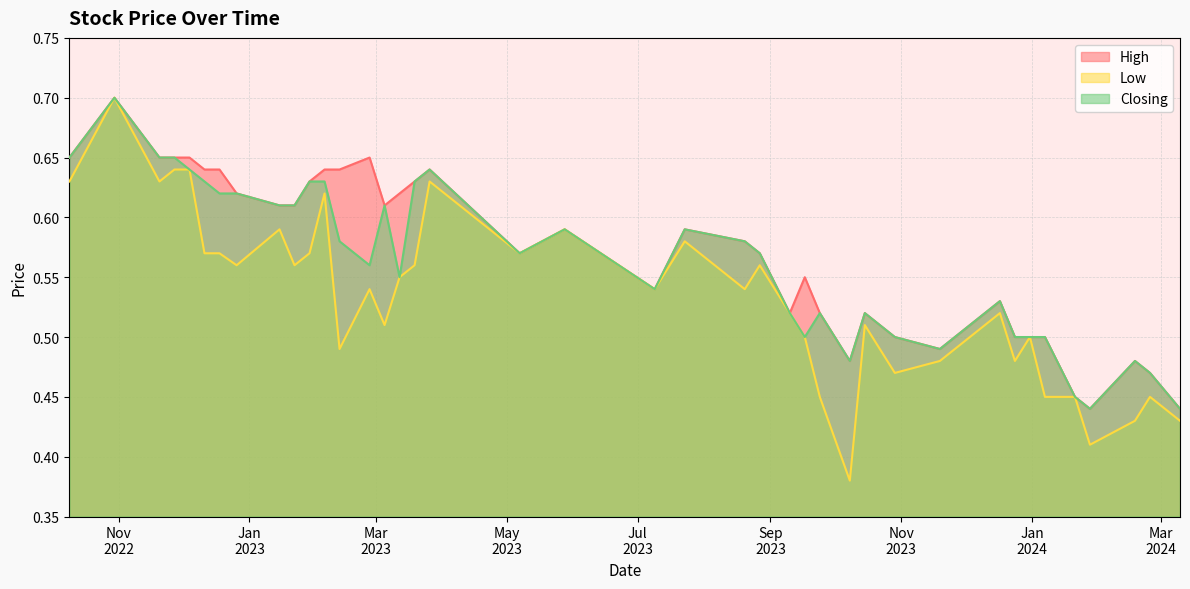

Which series has the widest spread of values?

Low